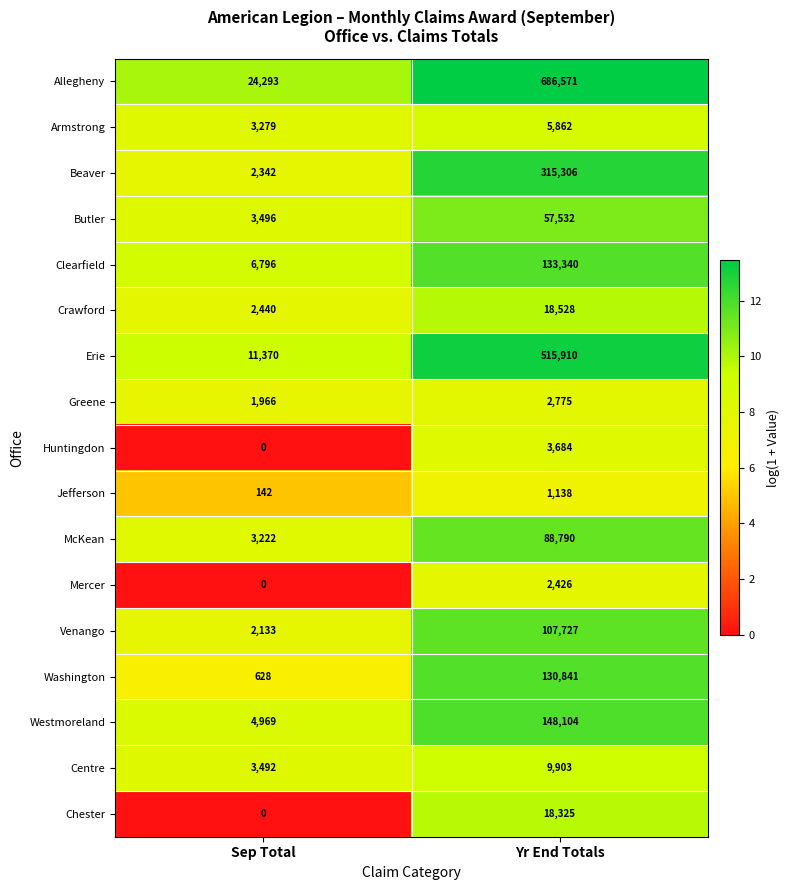

What is the difference between the maximum and minimum values in the Huntingdon series?

3684